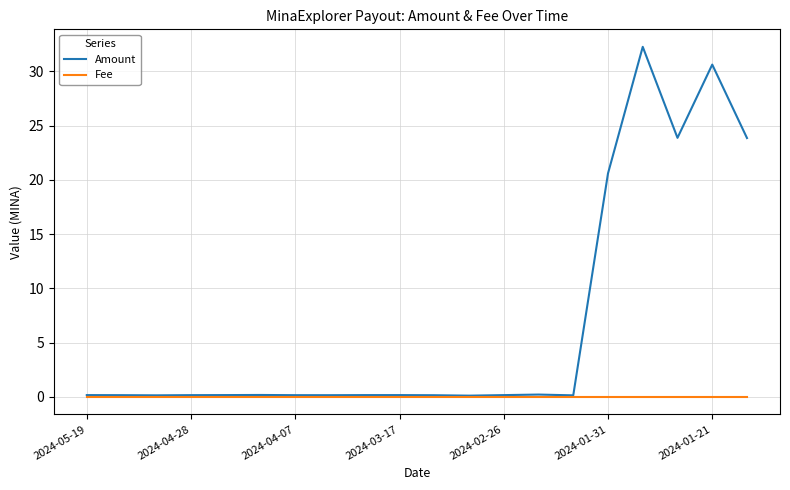

Which series has the largest range (max minus min)?

Amount